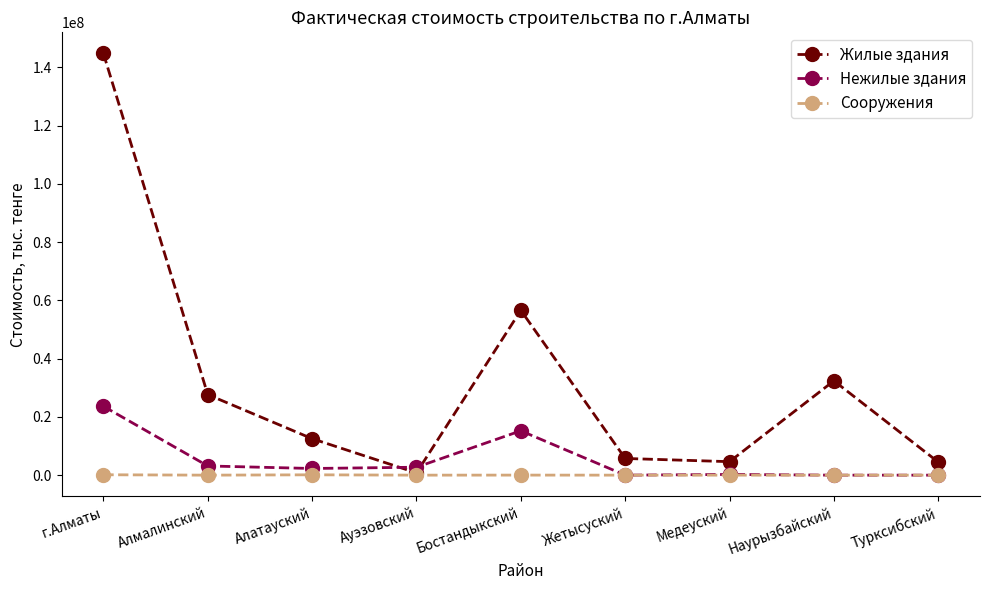

What is the label of the 3rd point from the right?

Медеуский